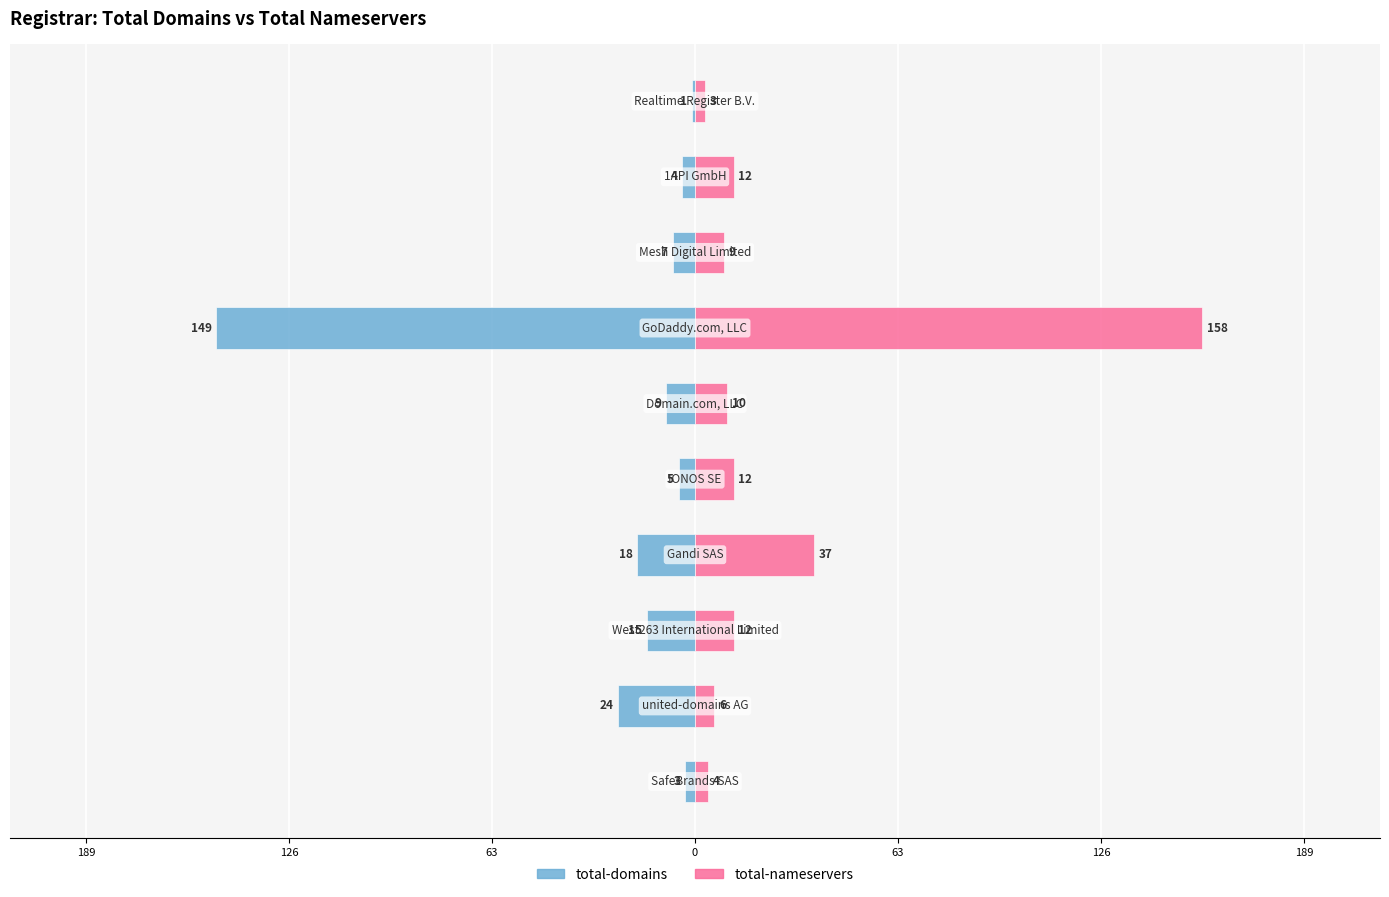

What is the average value of the total-nameservers series?

26